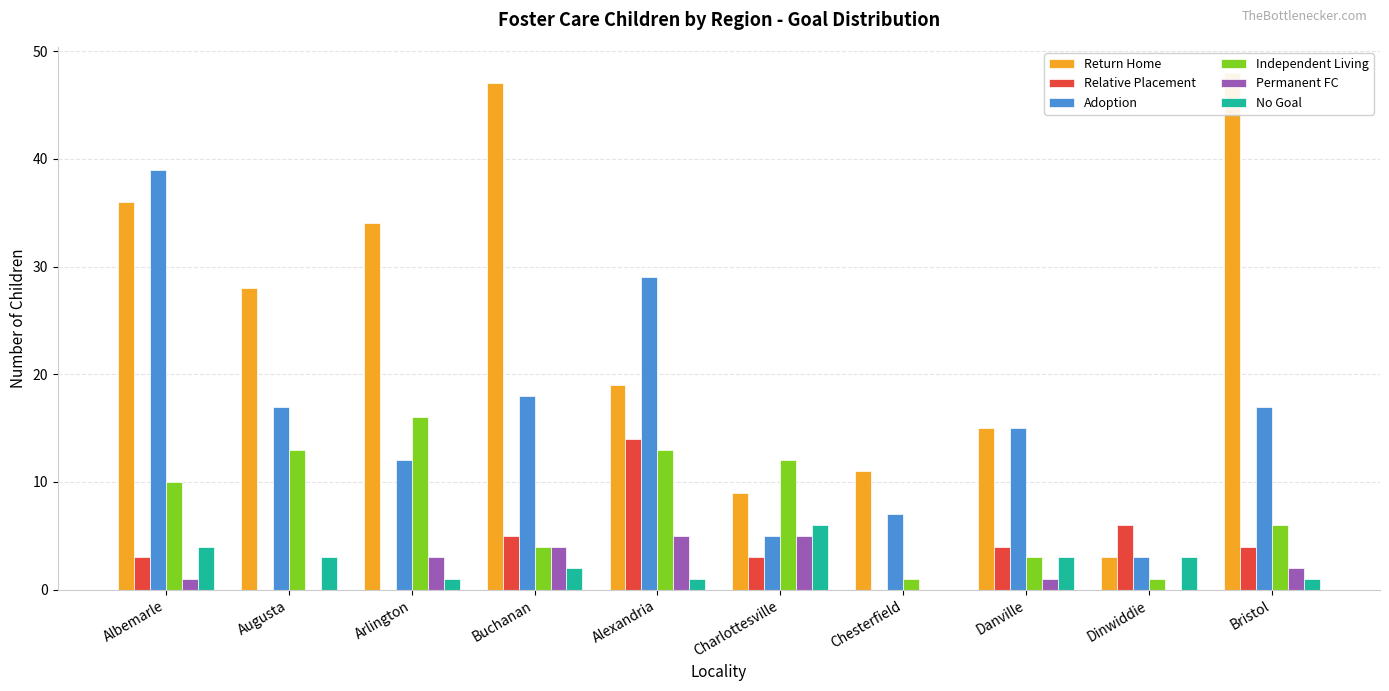

Which category has the highest value across all series?

Bristol